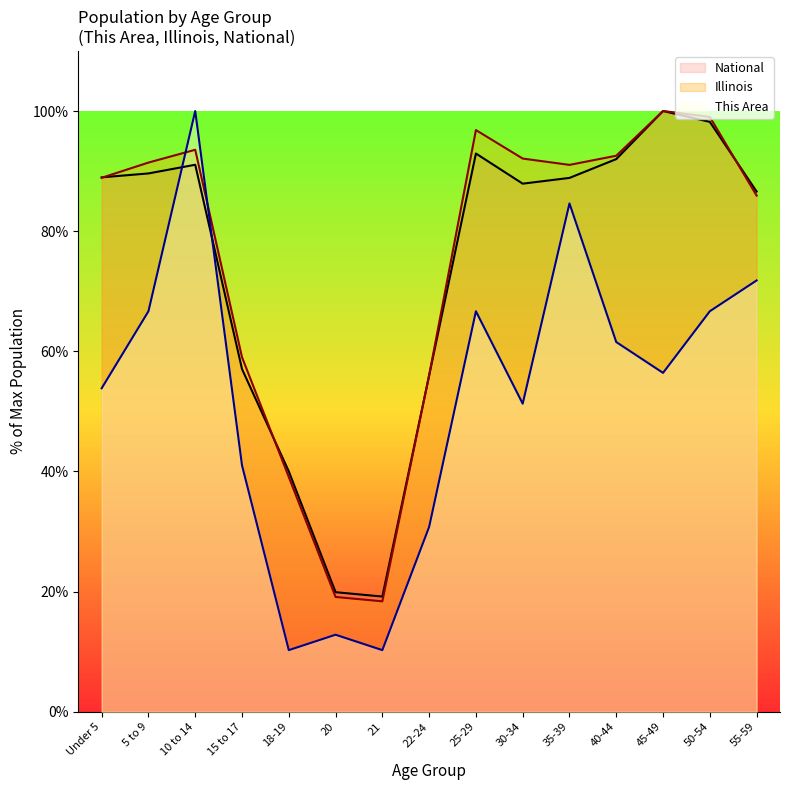

Reading left to right, transcribe all the data shown in this chart.

This Area: Under 5=53.8	5 to 9=66.7	10 to 14=100.0	15 to 17=41.0	18-19=10.3	20=12.8	21=10.3	22-24=30.8	25-29=66.7	30-34=51.3	35-39=84.6	40-44=61.5	45-49=56.4	50-54=66.7	55-59=71.8
Illinois: Under 5=88.9	5 to 9=91.4	10 to 14=93.5	15 to 17=59.0	18-19=39.1	20=19.1	21=18.4	22-24=56.0	25-29=96.8	30-34=92.1	35-39=91.0	40-44=92.6	45-49=100.0	50-54=99.0	55-59=85.9
National: Under 5=89.0	5 to 9=89.6	10 to 14=91.1	15 to 17=57.0	18-19=40.0	20=19.9	21=19.2	22-24=56.0	25-29=92.9	30-34=87.9	35-39=88.9	40-44=92.0	45-49=100.0	50-54=98.2	55-59=86.6